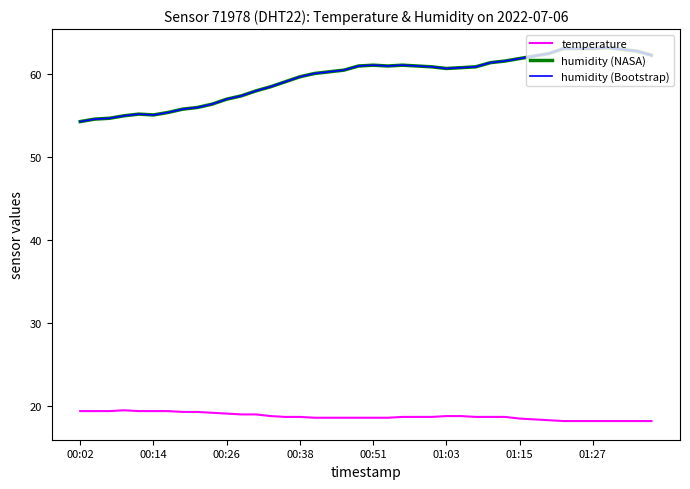

Does the chart have visible grid lines?

No